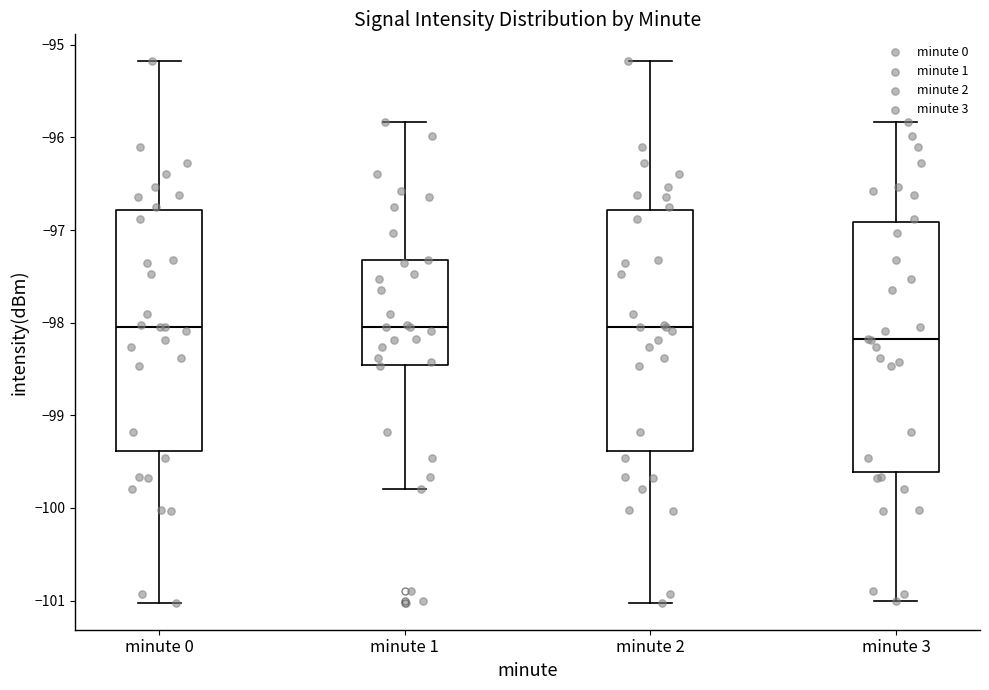

Reading left to right, read every box against the y-axis: the position of its median line, the range the box covers, and the ends of its whiskers. The values are not printed on the chart, so give them approximately, as read against the axis.

minute 0: median -98.0, box -99.4 to -96.8, whiskers -101.0 to -95.2
minute 1: median -98.0, box -98.5 to -97.3, whiskers -99.8 to -95.8
minute 2: median -98.0, box -99.4 to -96.8, whiskers -101.0 to -95.2
minute 3: median -98.2, box -99.6 to -96.9, whiskers -101.0 to -95.8